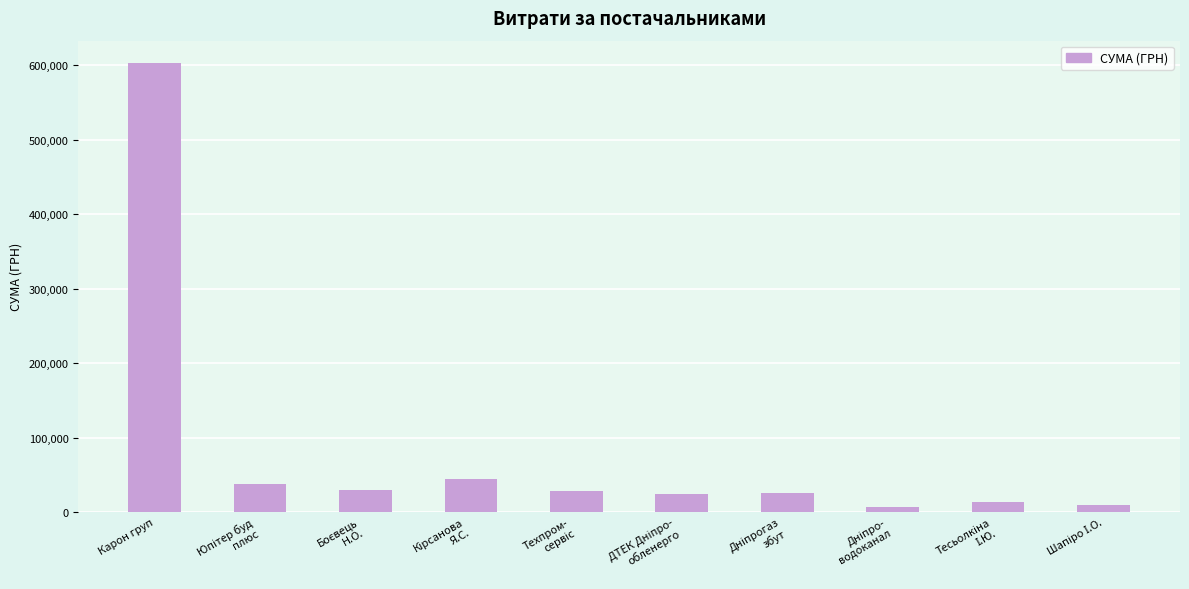

Which category has the highest value across all series?

Карон груп